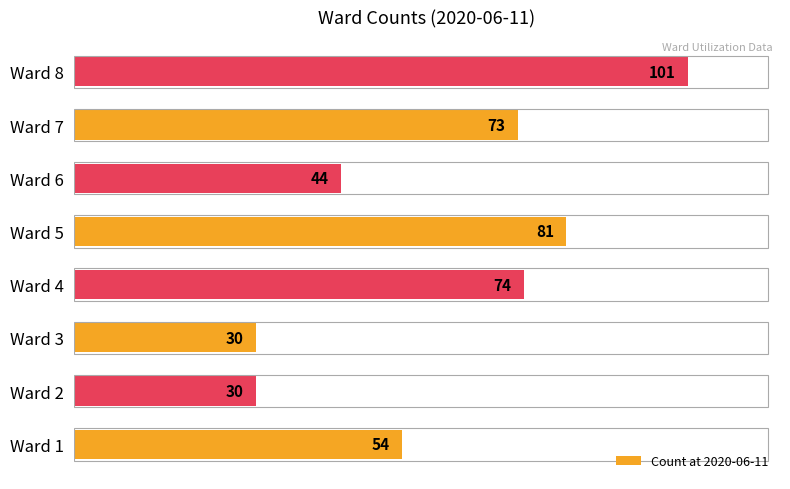

Does the chart contain stacked bars?

No